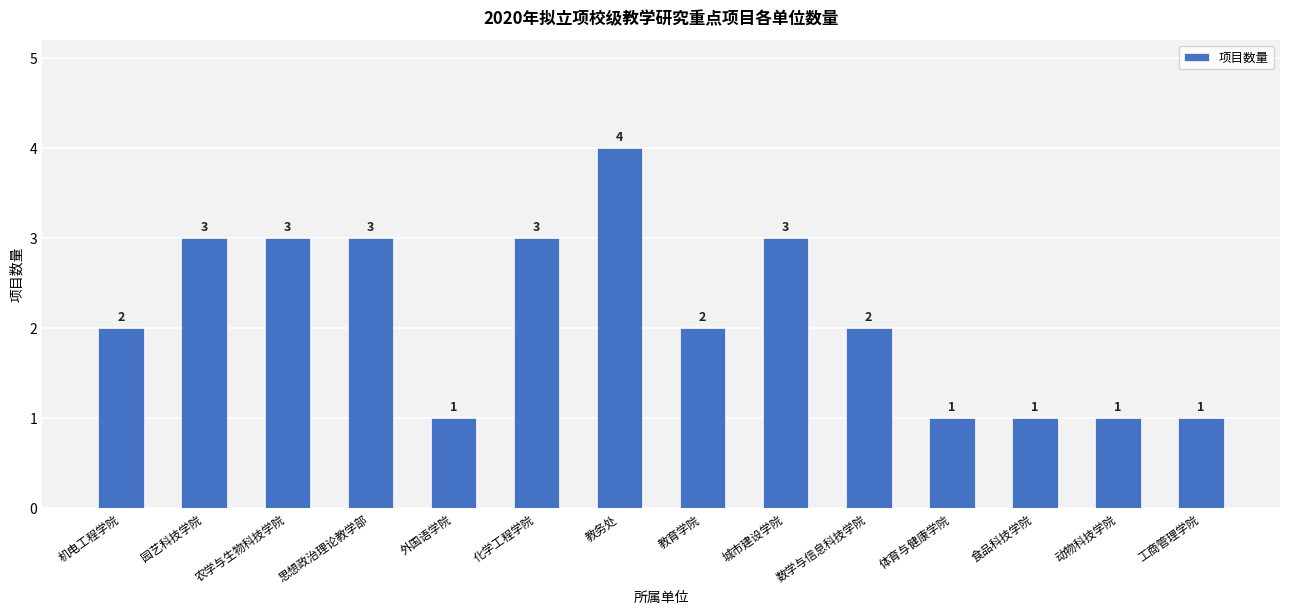

What is the sum of all values?

30